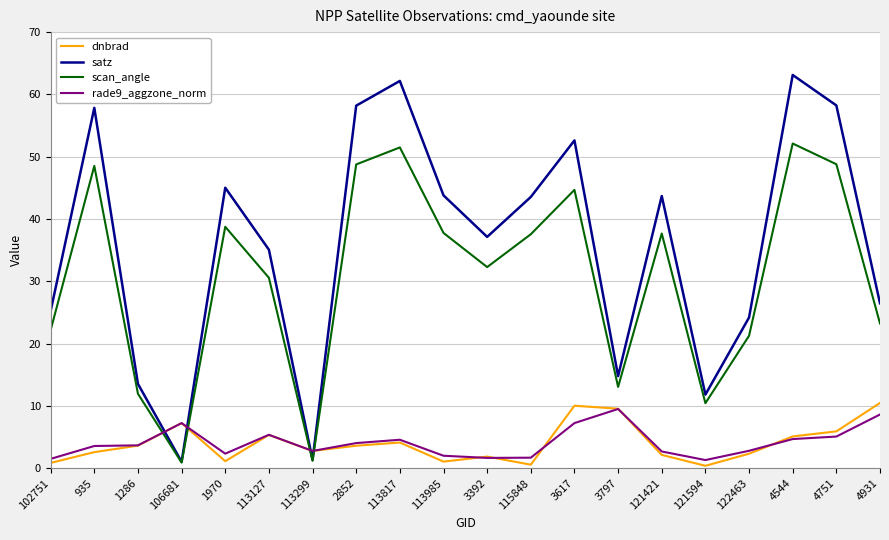

At which category is the sum across all series the highest?

4544